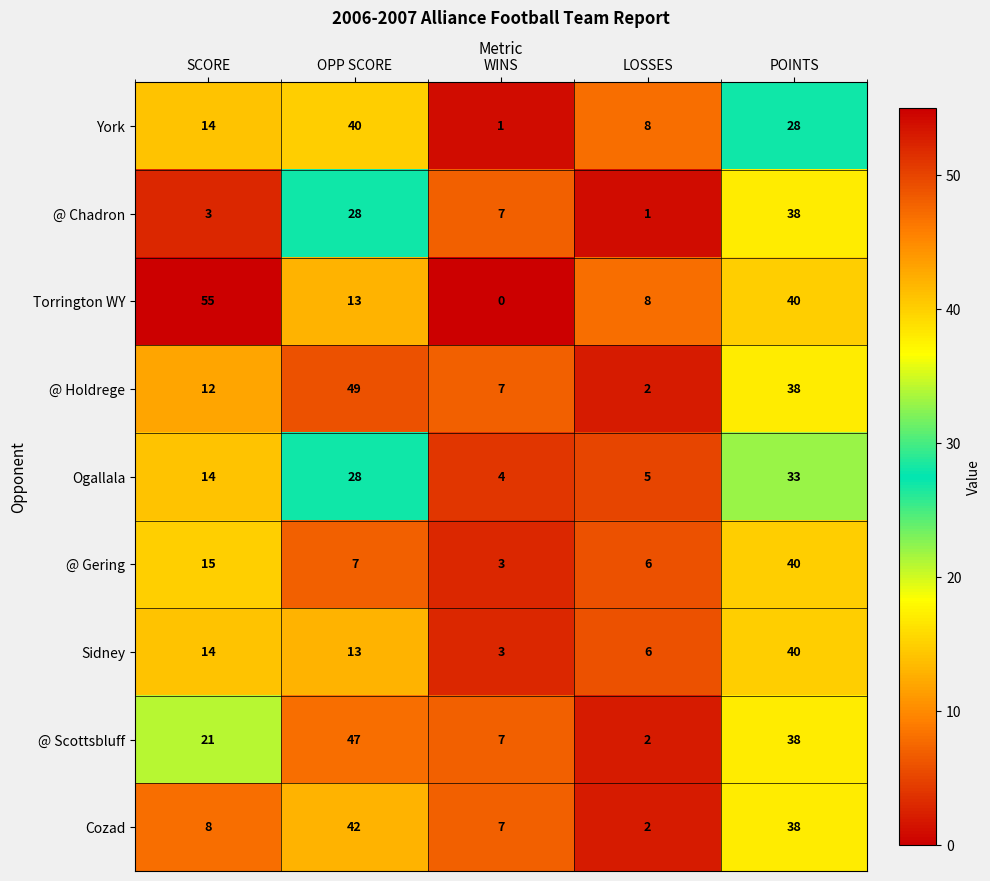

Which category has the highest value across all series?

SCORE